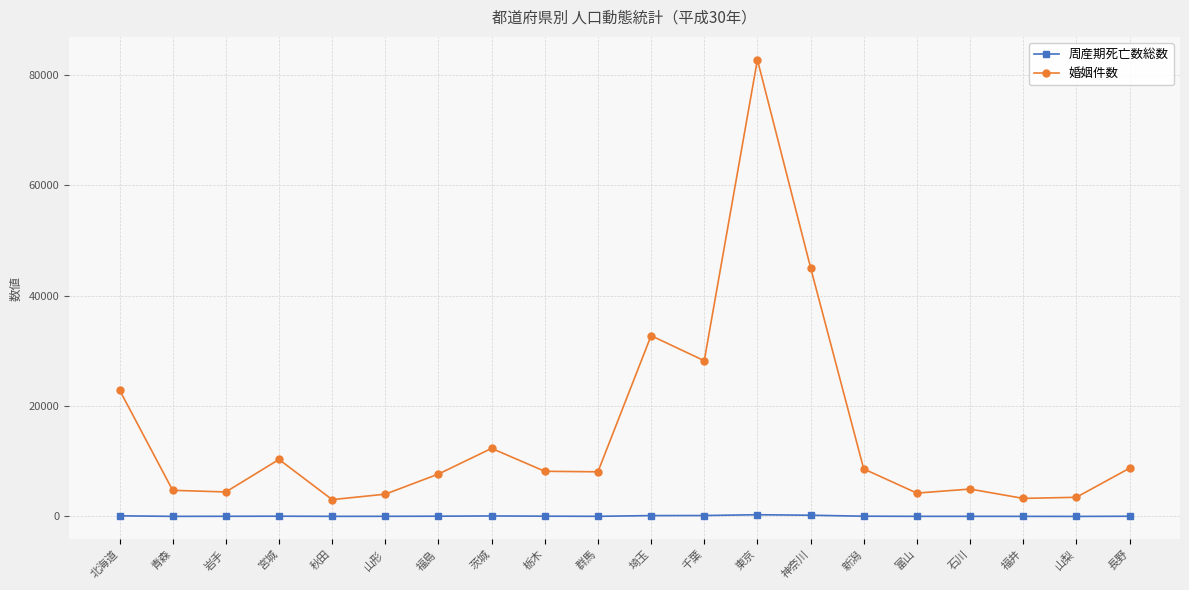

At which category is the sum across all series the highest?

東京